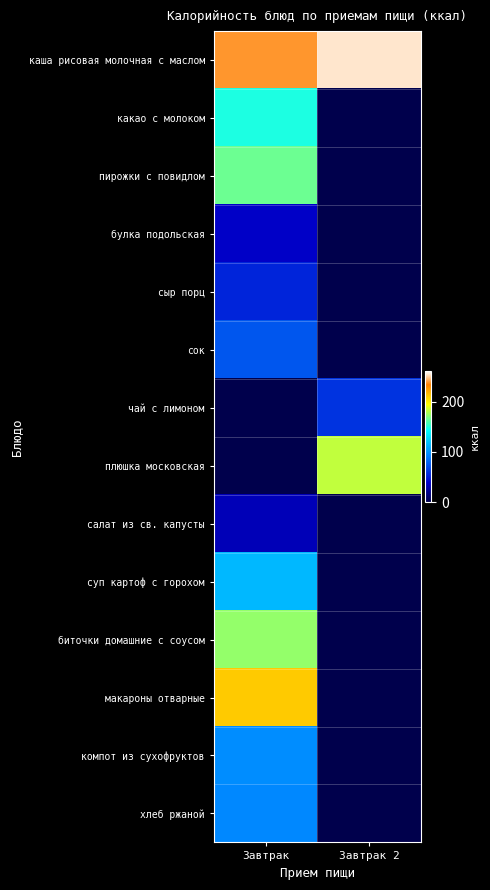

At Завтрак 2, list the series in order from largest to smallest.

каша рисовая молочная с маслом, плюшка московская, чай с лимоном, какао с молоком, пирожки с повидлом, булка подольская, сыр порц, сок, салат из св. капусты, суп картоф с горохом, биточки домашние с соусом, макароны отварные, компот из сухофруктов, хлеб ржаной